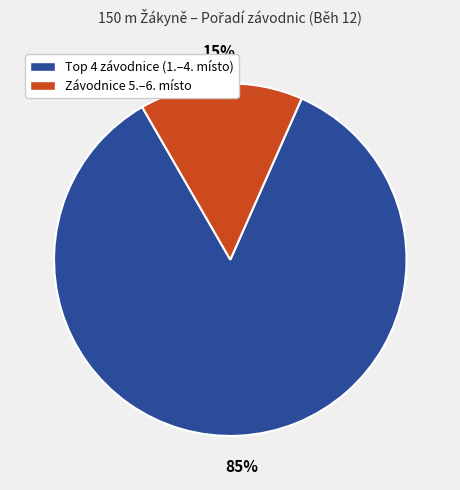

To the nearest percent, what is the difference between the largest and smallest slice percentages?

70%